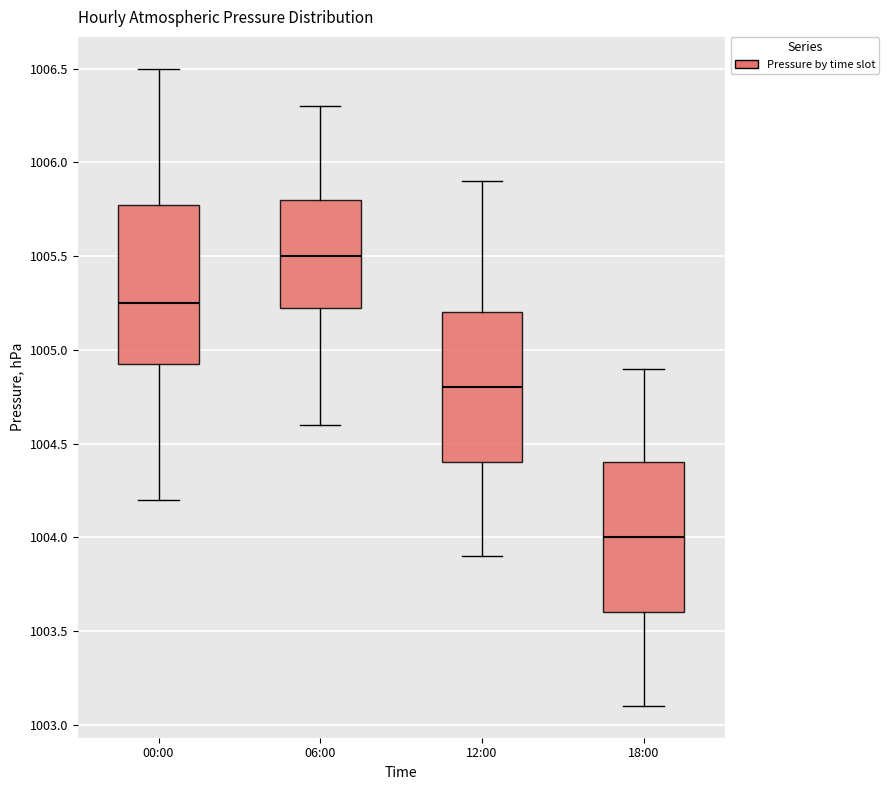

Reading left to right, read every box against the y-axis: the position of its median line, the range the box covers, and the ends of its whiskers. The values are not printed on the chart, so give them approximately, as read against the axis.

00:00: median 1005.25, box 1004.95 to 1005.80, whiskers 1004.20 to 1006.50
06:00: median 1005.50, box 1005.25 to 1005.80, whiskers 1004.60 to 1006.30
12:00: median 1004.80, box 1004.40 to 1005.20, whiskers 1003.90 to 1005.90
18:00: median 1004.00, box 1003.60 to 1004.40, whiskers 1003.10 to 1004.90